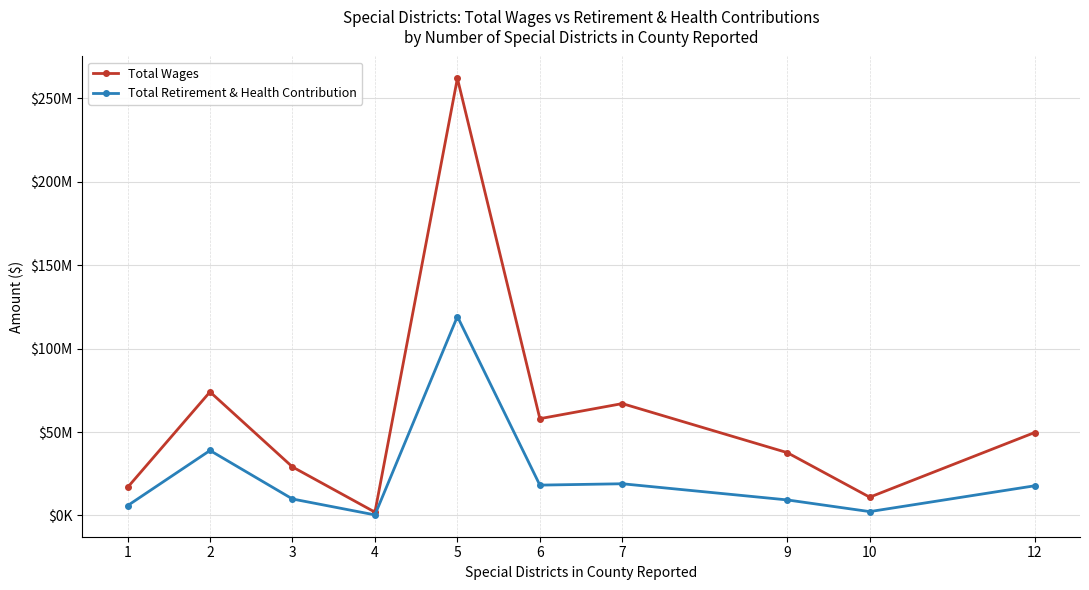

Is the value of Total Retirement & Health Contribution at 7 greater than the value of Total Wages at 1?

Yes